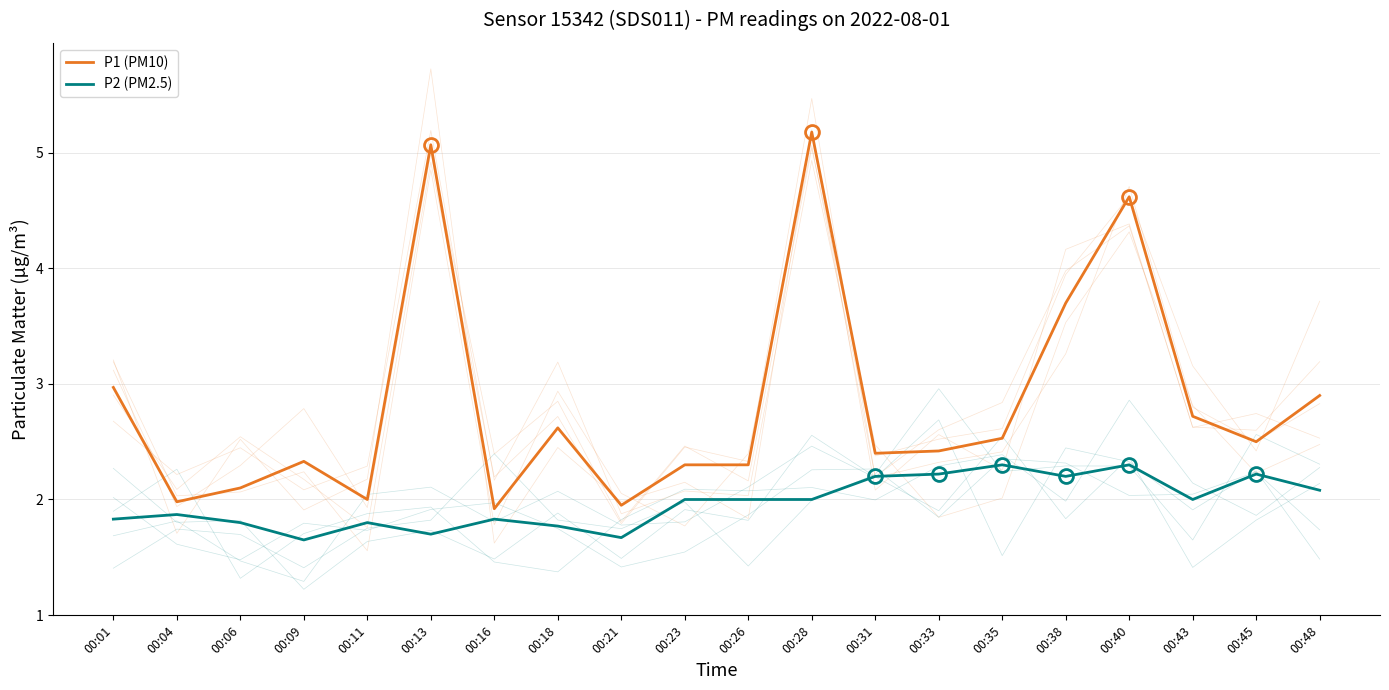

What is the difference between the maximum and second lowest values in the P2 (PM2.5) series?

0.6